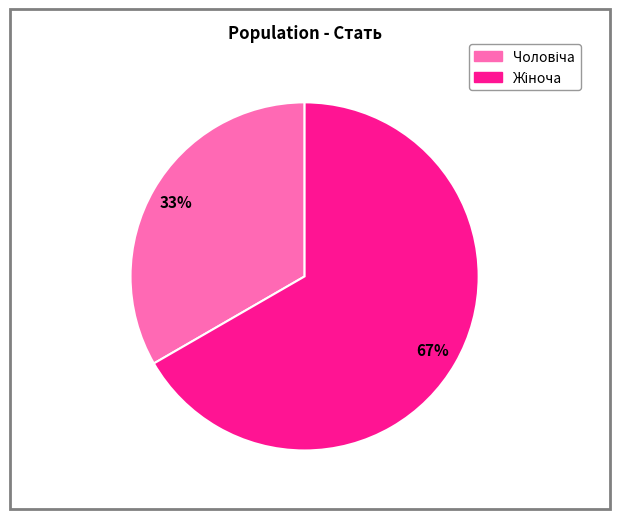

Is there a majority slice in this chart?

Yes